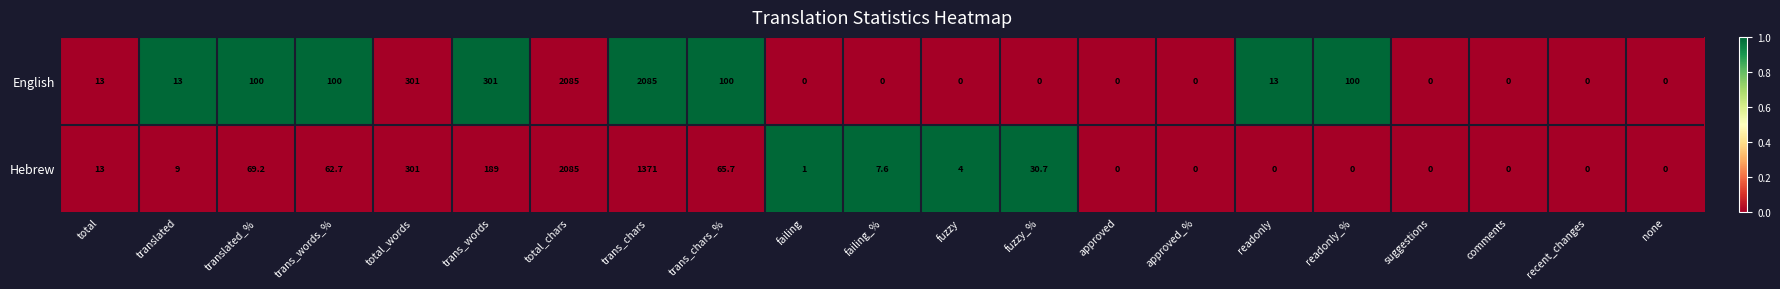

What is the maximum value for Hebrew?

2085.0